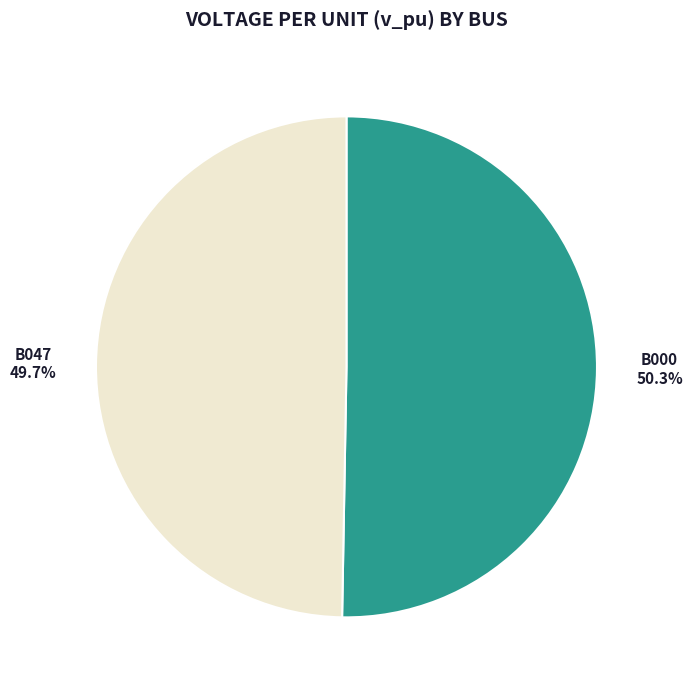

Does any single category account for the majority?

Yes